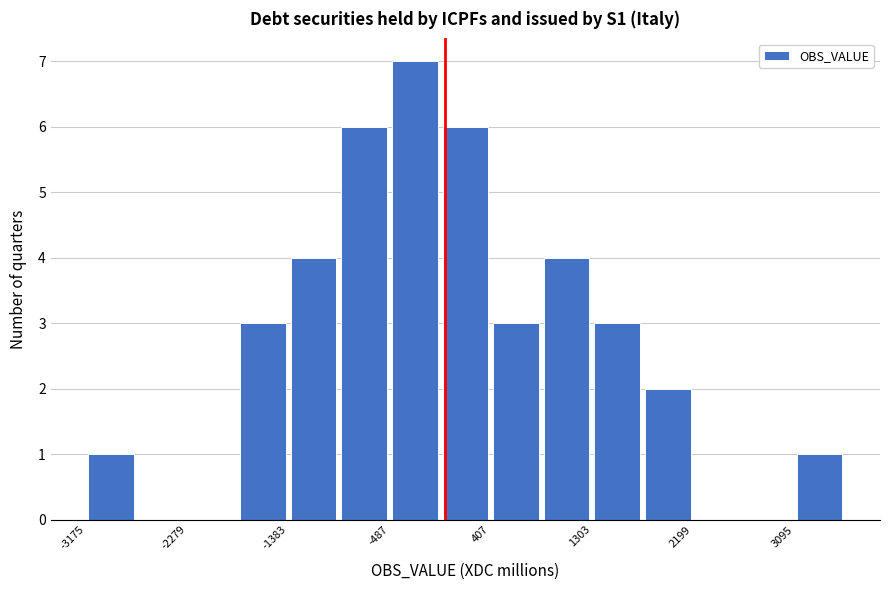

What is the height of the bar covering -1800 to -1400 on the x-axis? Neither the bar edges nor the heights are printed on the chart, so give them approximately, as read against the axes.

3